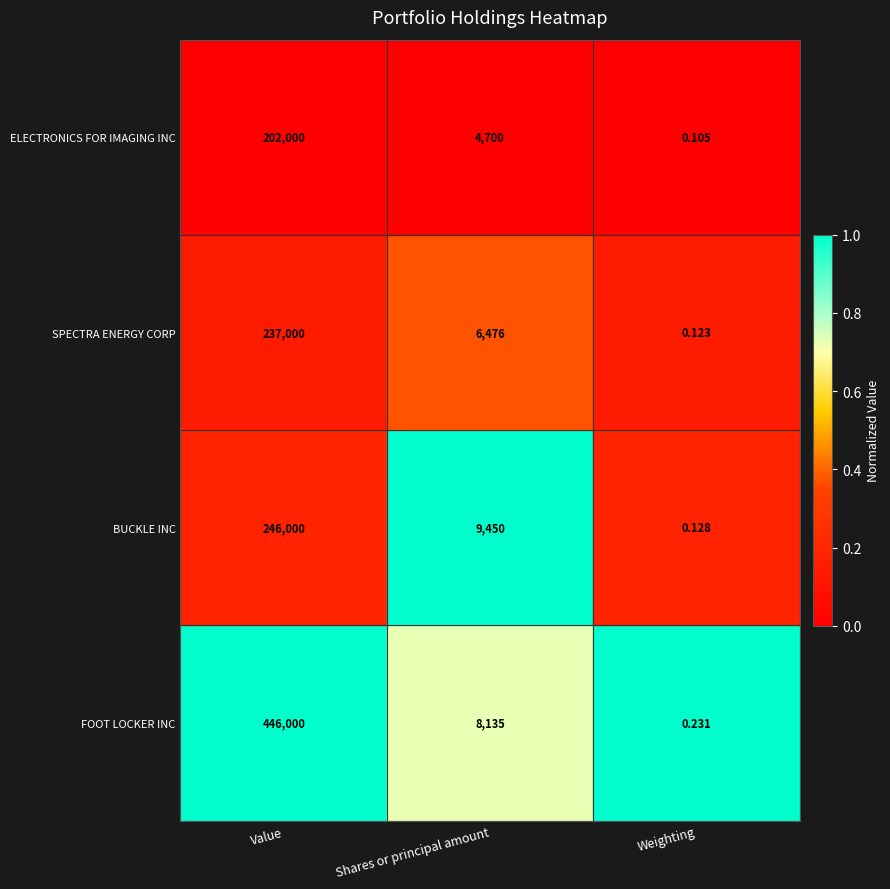

At which category does the chart reach its minimum across all series?

Weighting